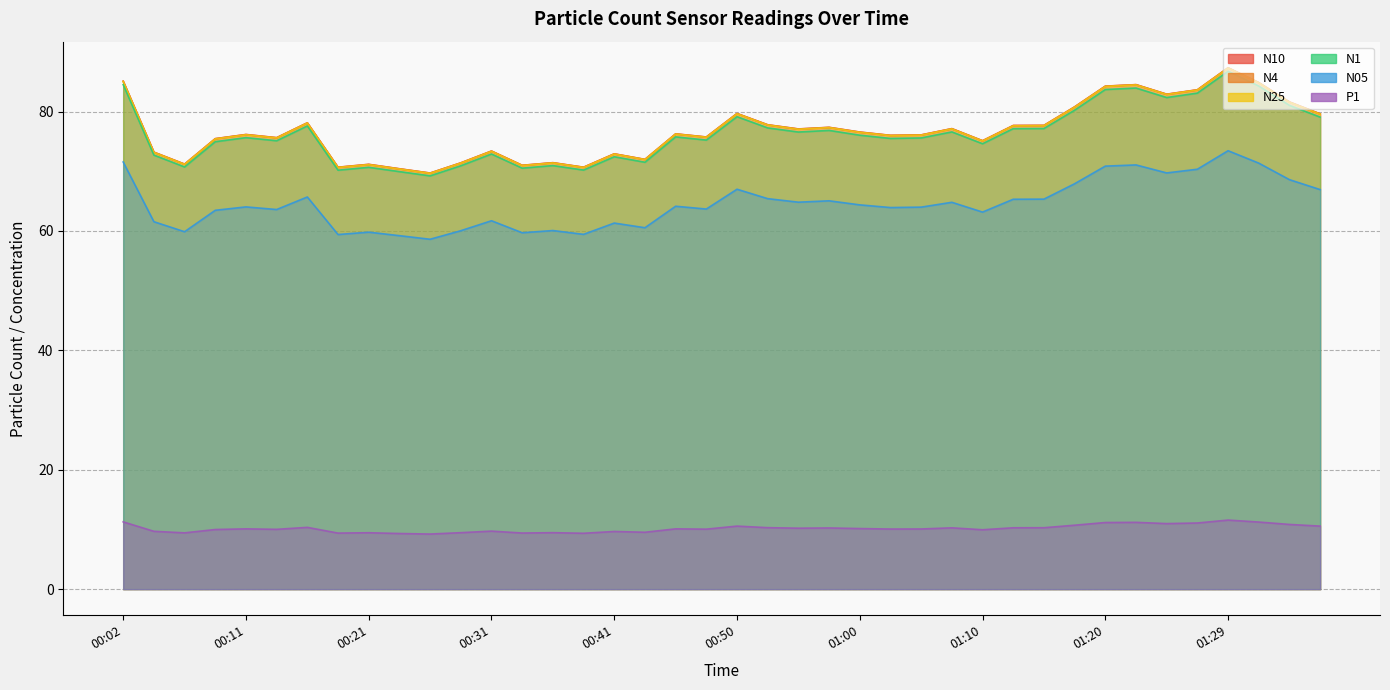

What is the spread (max minus min) of values at 00:24?

61.1